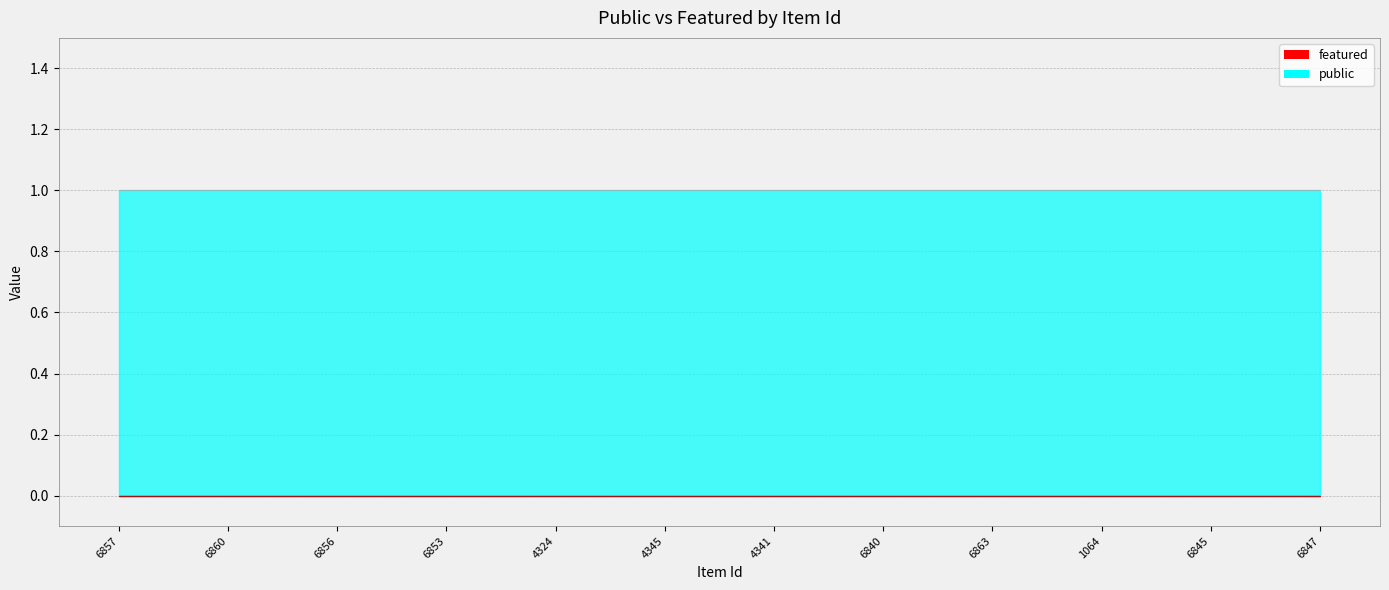

What is the spread (max minus min) of values at 4324?

1